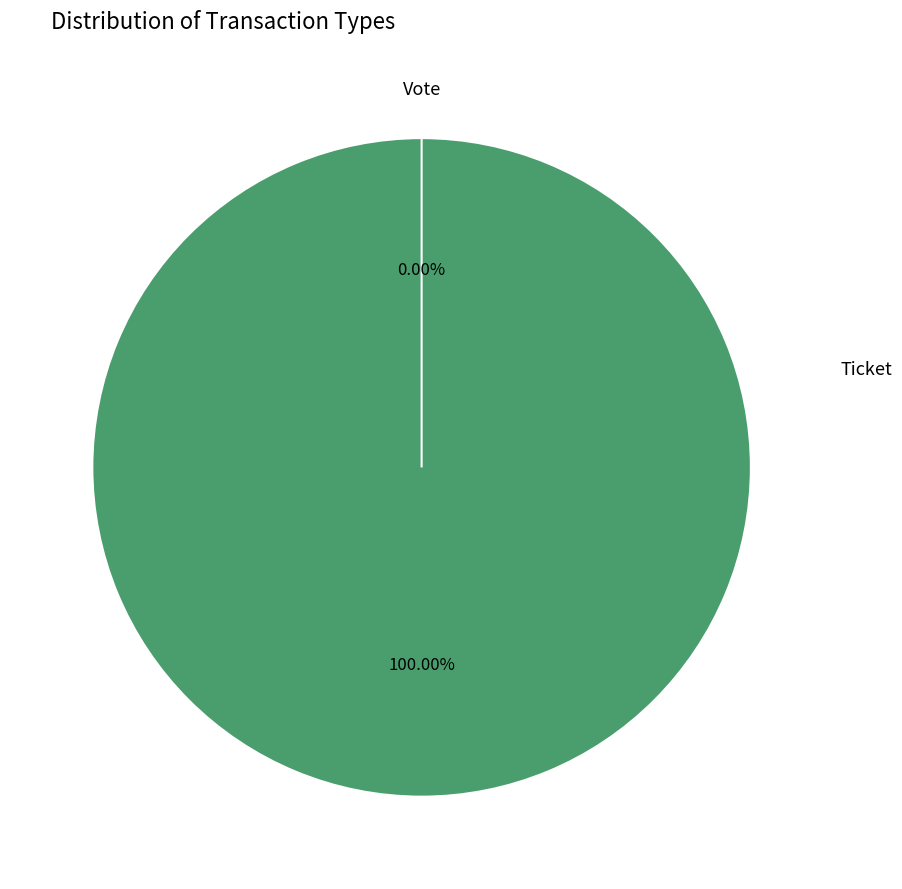

Is it true that Ticket is 0% of the pie?

True